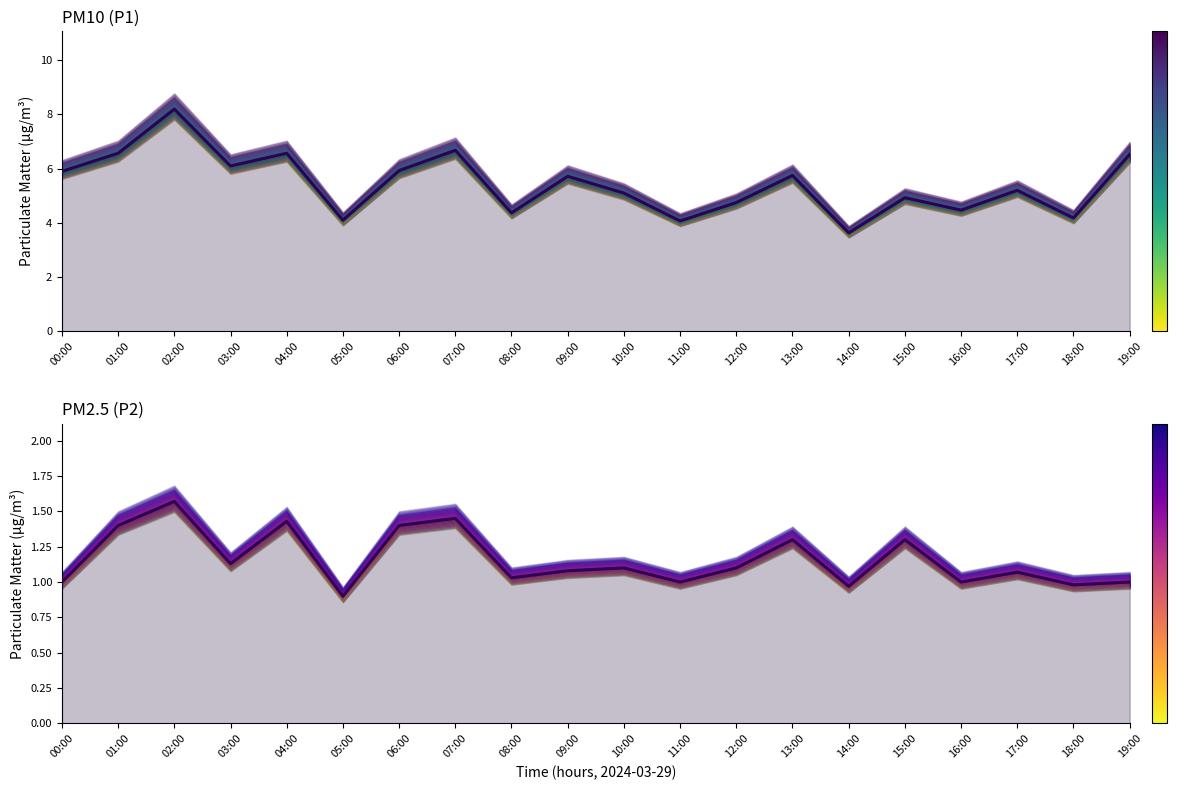

What is the value of the P1 point at the 11th from the left?

5.0